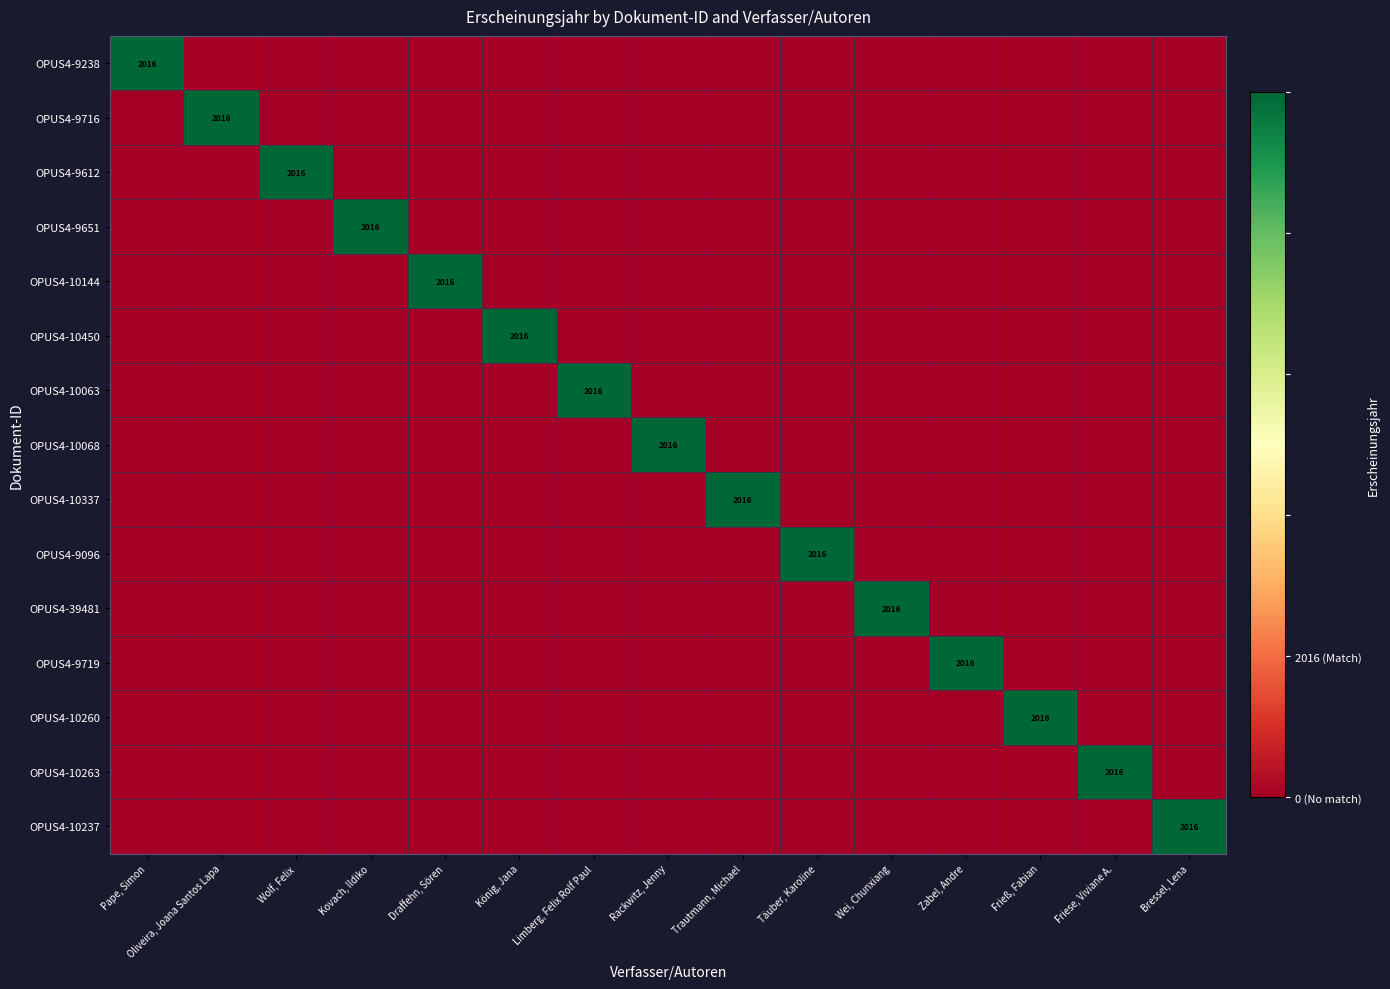

At which label does OPUS4-9612 reach its peak?

Wolf, Felix